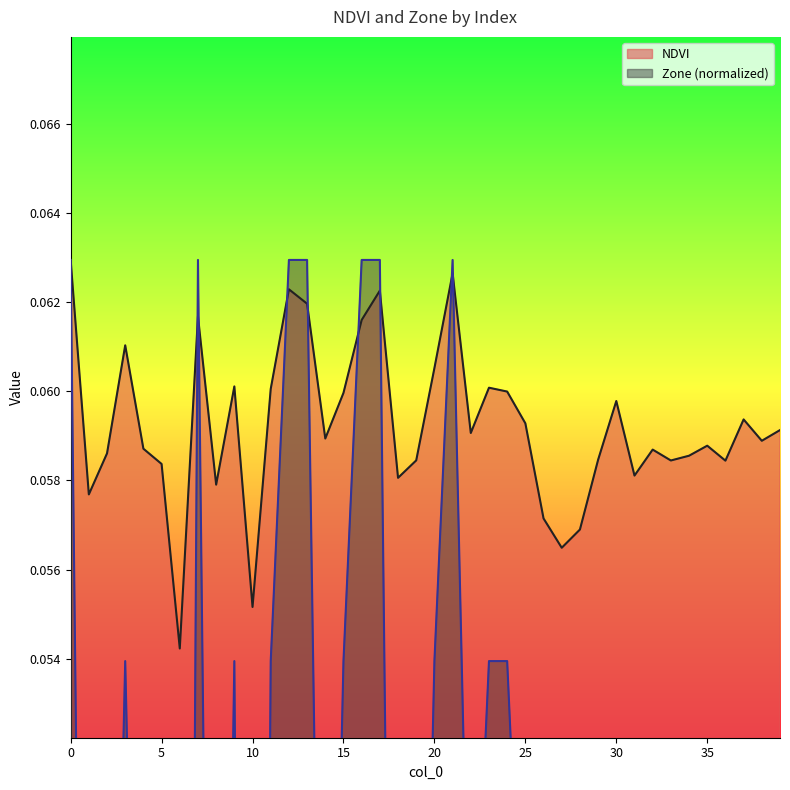

What is the value of the NDVI point at the 34th from the left?

0.1